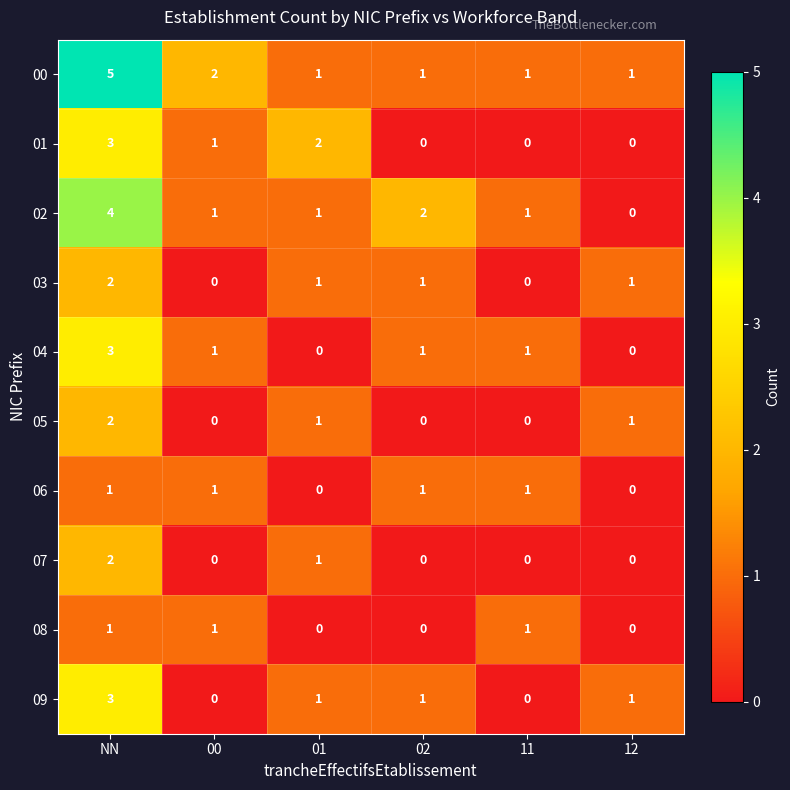

How many 06 values are between 0 and 1?

6